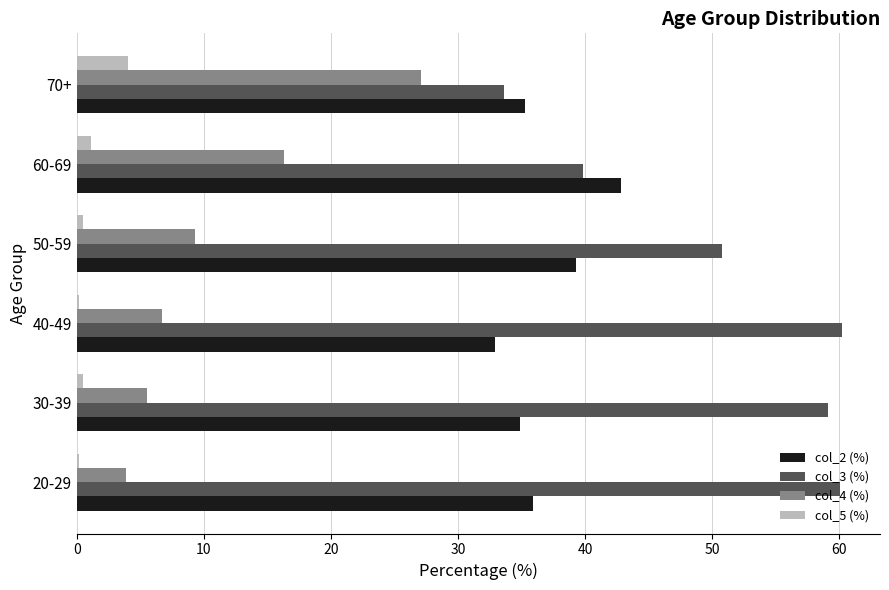

Count the number of data series in this chart.

4